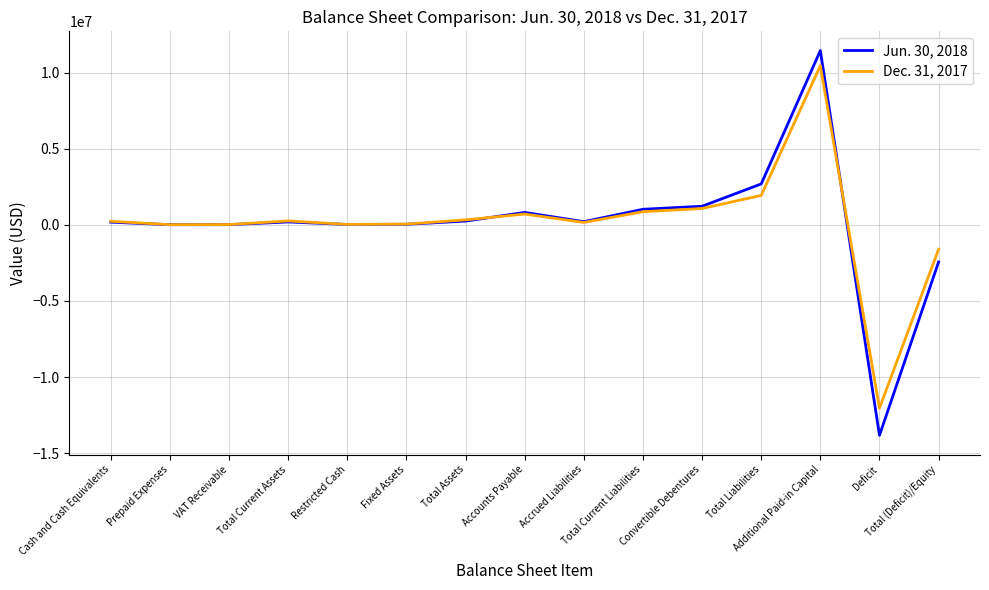

What is the smallest value displayed?

-13831980